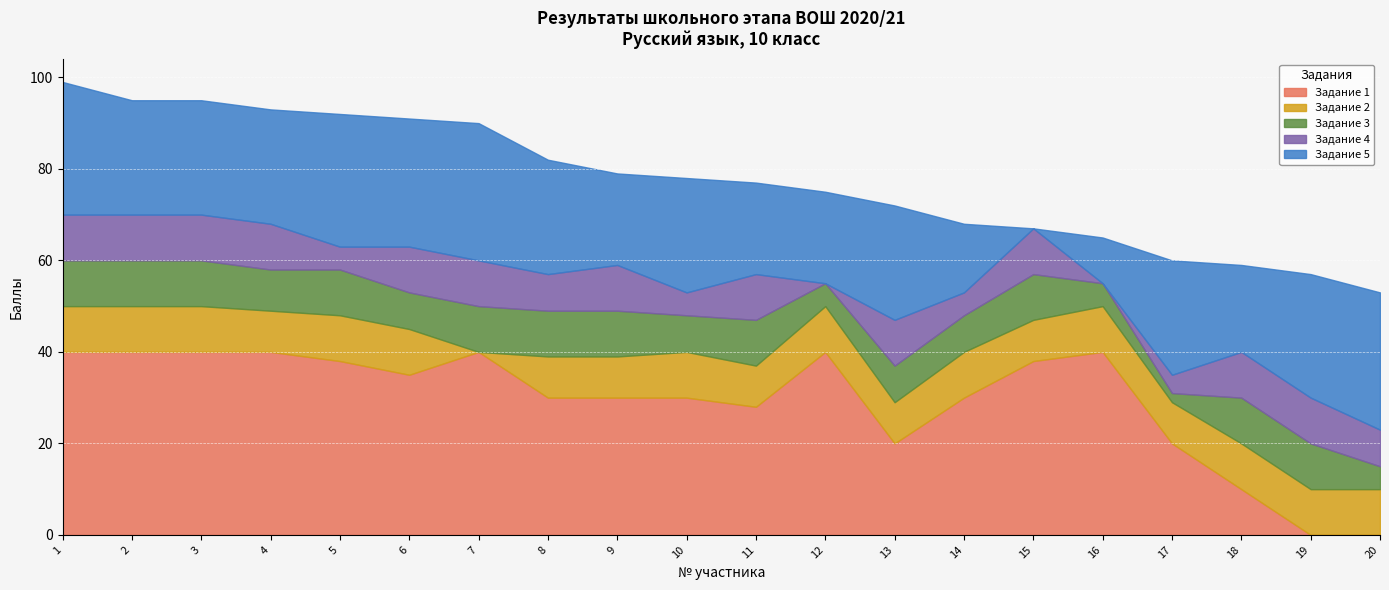

True or false: Задание 2 and Задание 1 cross at least once.

False